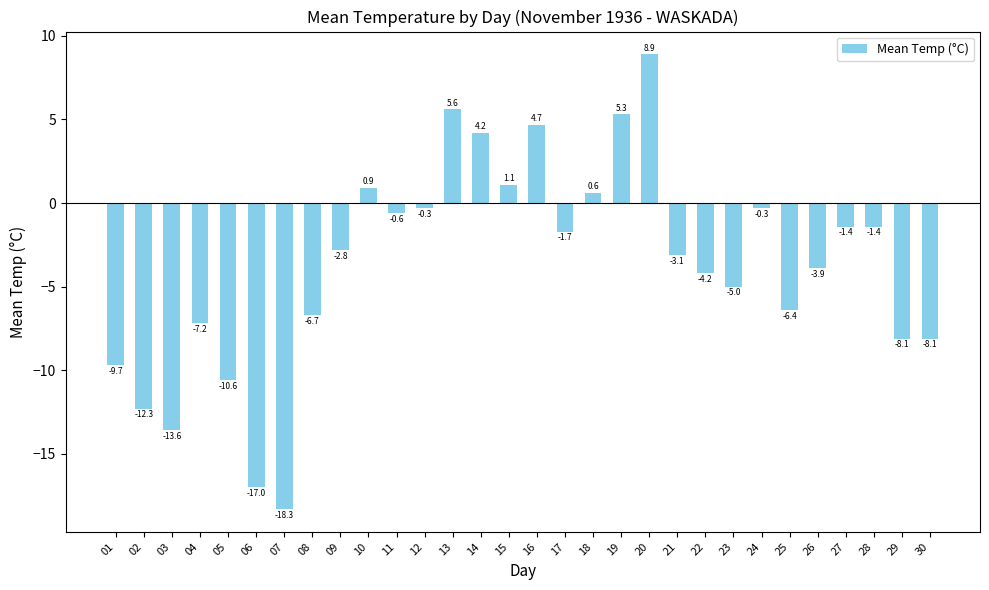

Which category has the highest value across all series?

20